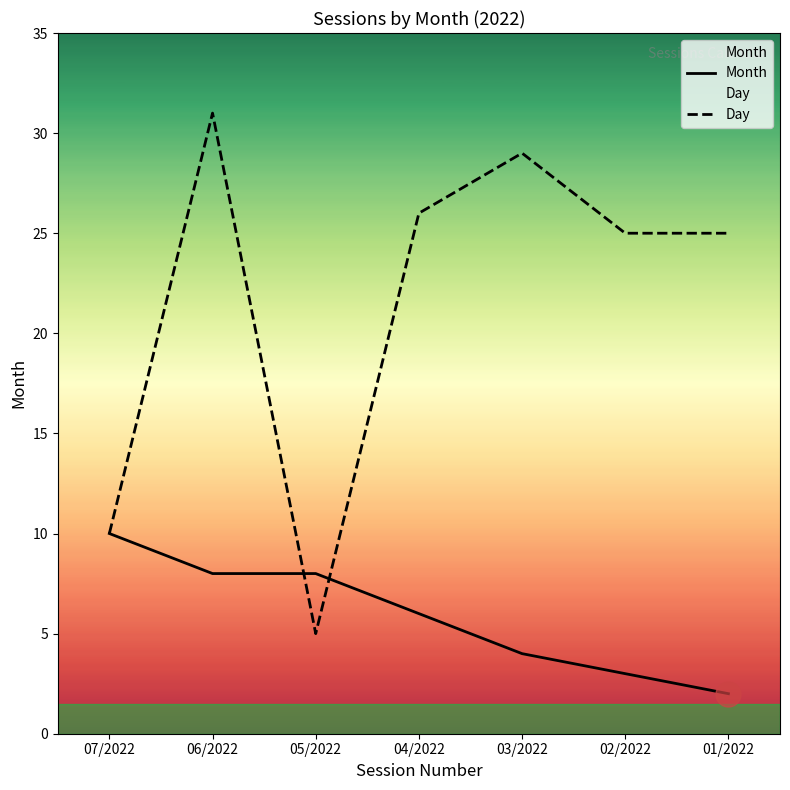

Reading left to right, extract all data points from this chart.

Month: 10	8	8	6	4	3	2
Day: 10	31	5	26	29	25	25